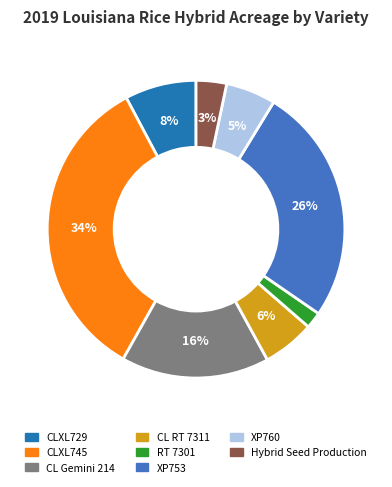

To the nearest percent, what portion does CLXL729 represent?

8%